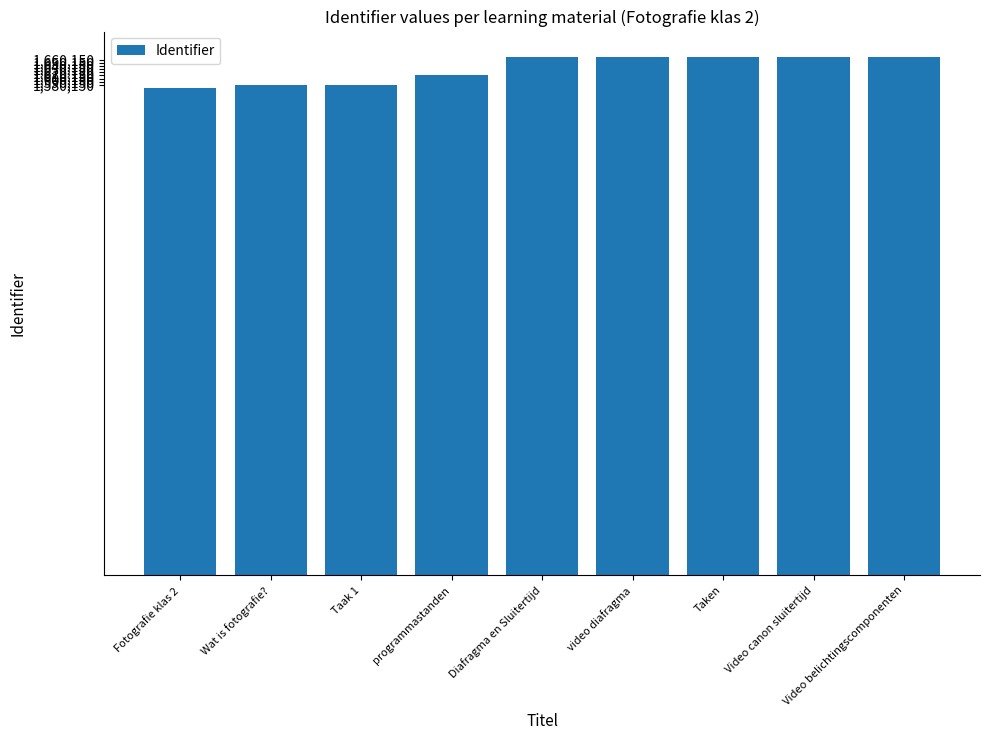

What is the value of the 2nd bar from the left?

1580191